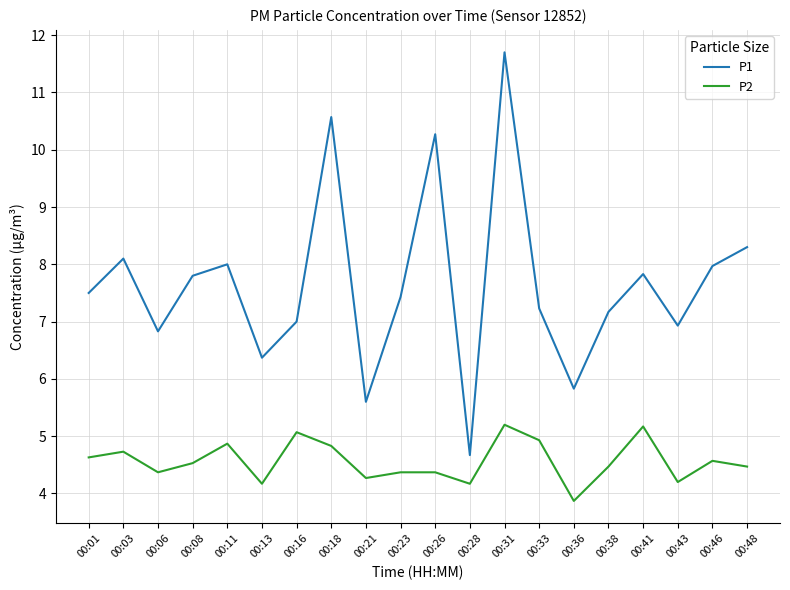

Reading left to right, list all the values displayed in this chart.

P1: 7.5	8.1	6.8	7.8	8.0	6.4	7.0	10.6	5.6	7.4	10.3	4.7	11.7	7.2	5.8	7.2	7.8	6.9	8.0	8.3
P2: 4.6	4.7	4.4	4.5	4.9	4.2	5.1	4.8	4.3	4.4	4.4	4.2	5.2	4.9	3.9	4.5	5.2	4.2	4.6	4.5